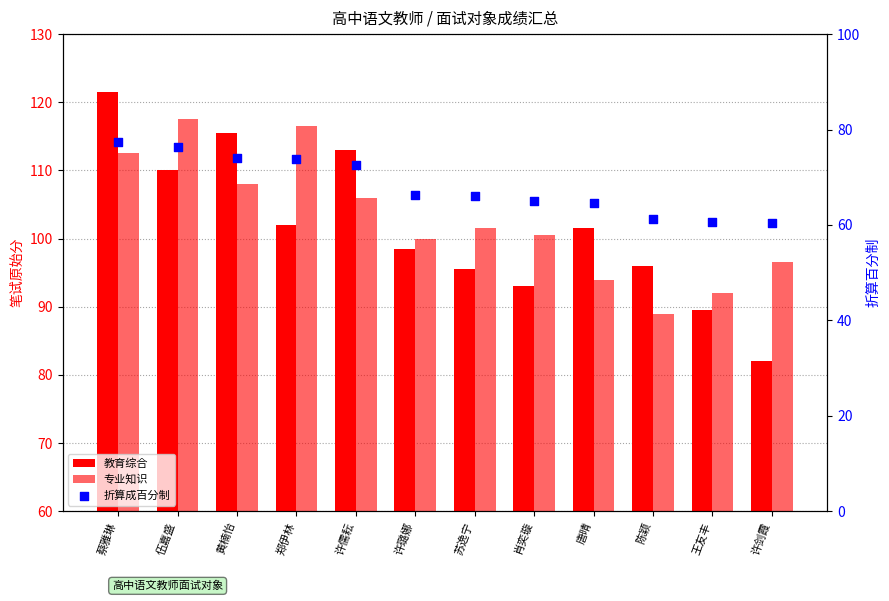

What is the total value across all series at 肖奕璇?

258.5